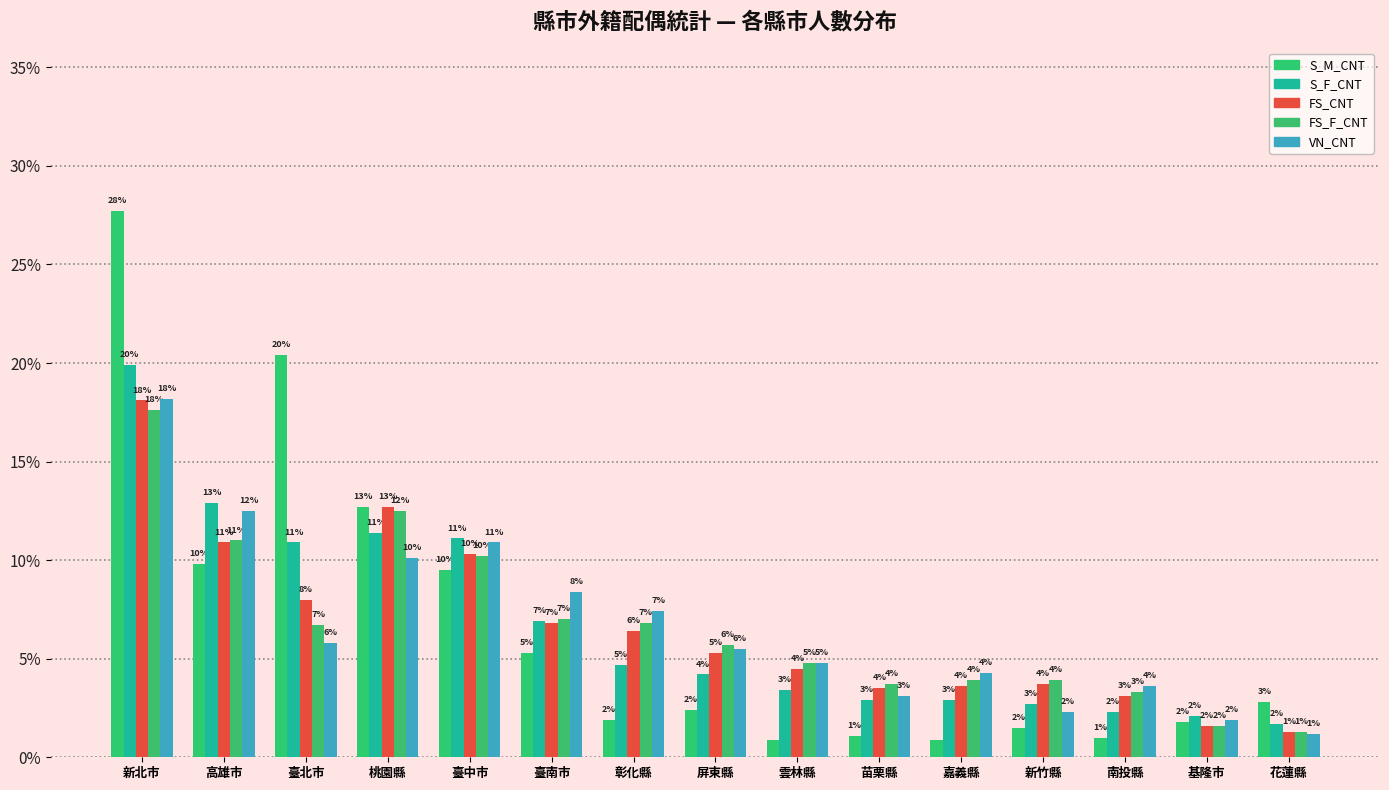

Does the chart contain any negative values?

No